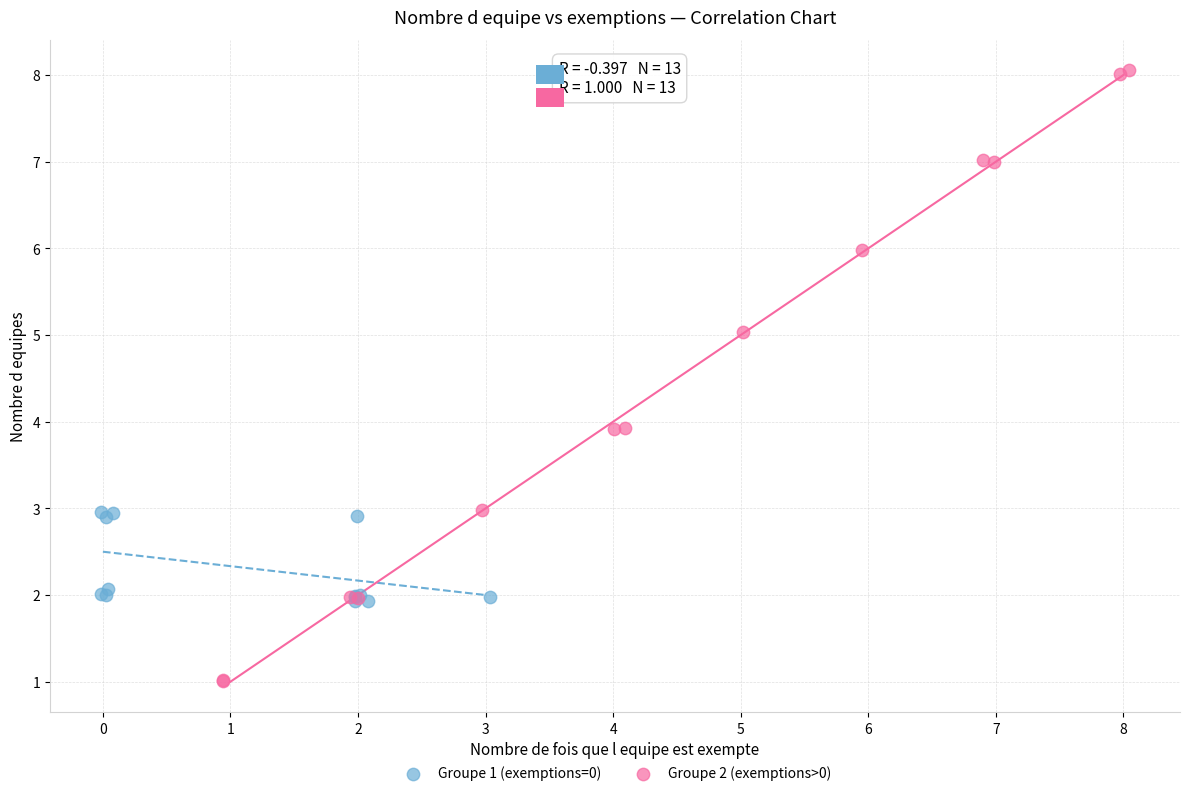

What are all the series names shown in the legend?

Groupe 1 (exemptions=0), Groupe 2 (exemptions>0)